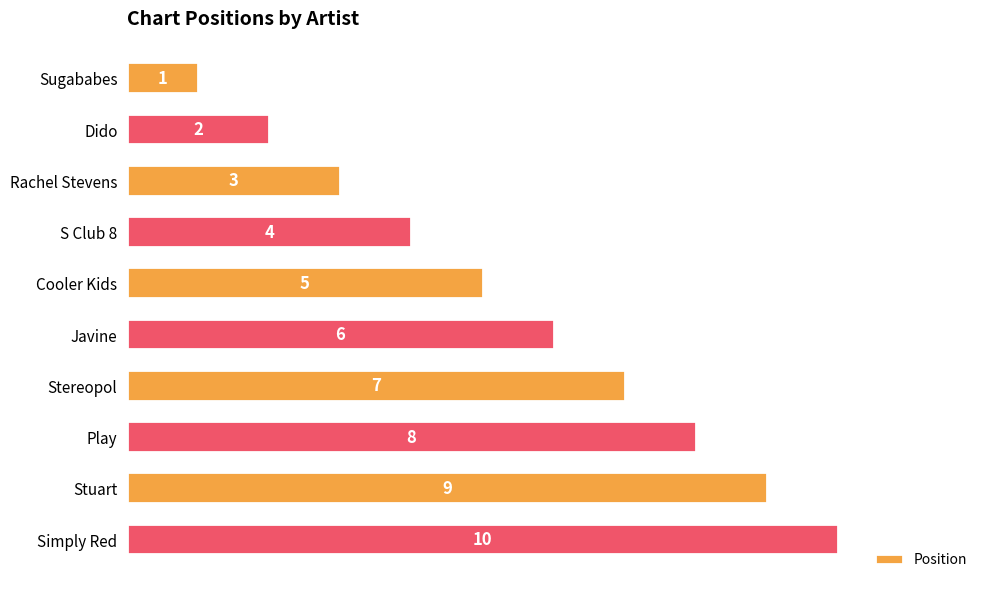

List the labels in order of value, largest first.

Simply Red, Stuart, Play, Stereopol, Javine, Cooler Kids, S Club 8, Rachel Stevens, Dido, Sugababes